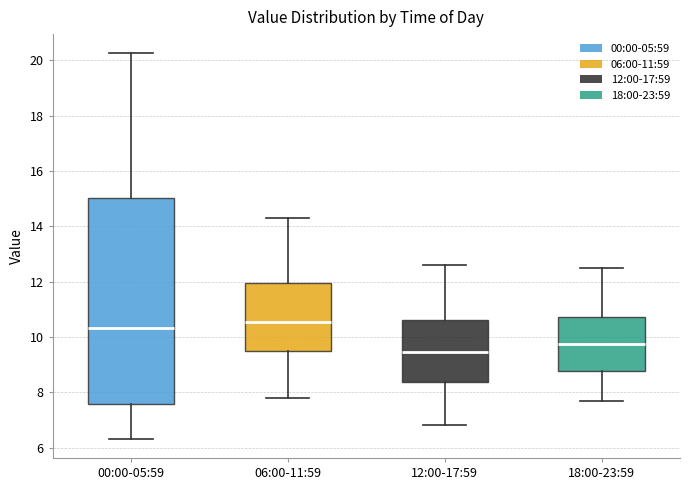

Reading left to right, transcribe this box plot: for each box, give where its median line is, the range the box spans, and where its two whiskers end, as read against the y-axis. The values are not printed on the chart, so give them approximately, as read against the axis.

00:00-05:59: median 10.4, box 7.6 to 15.0, whiskers 6.4 to 20.2
06:00-11:59: median 10.6, box 9.4 to 12.0, whiskers 7.8 to 14.4
12:00-17:59: median 9.4, box 8.4 to 10.6, whiskers 6.8 to 12.6
18:00-23:59: median 9.8, box 8.8 to 10.8, whiskers 7.8 to 12.6